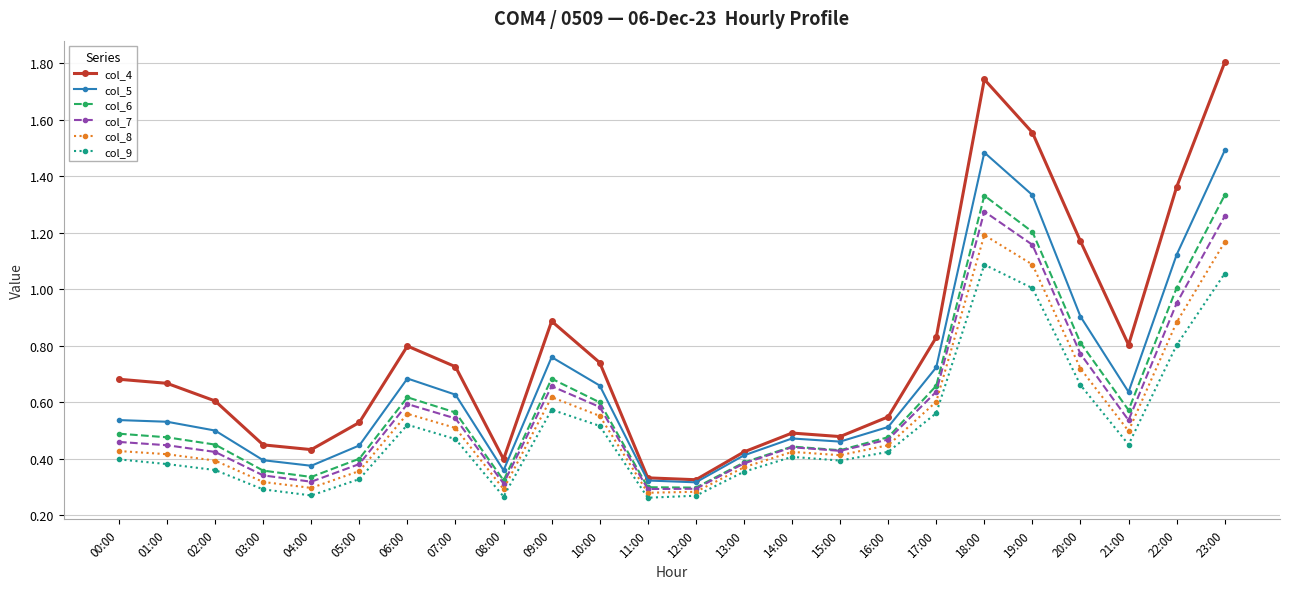

Which series changed the most between 11:00 and 13:00?

col_9